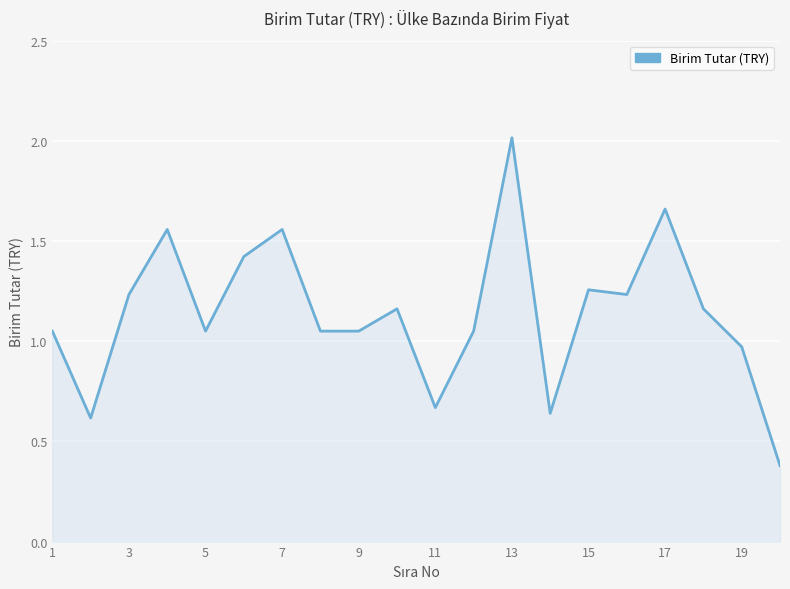

How many lines are shown in the chart?

1